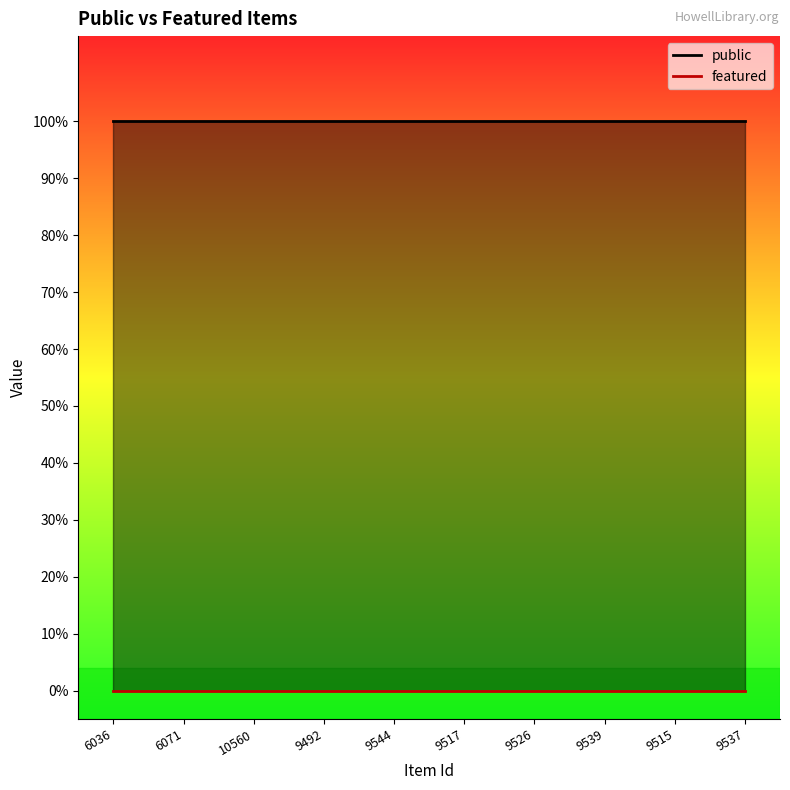

Reading left to right, extract all data points from this chart.

public: 1	1	1	1	1	1	1	1	1	1
featured: 0	0	0	0	0	0	0	0	0	0